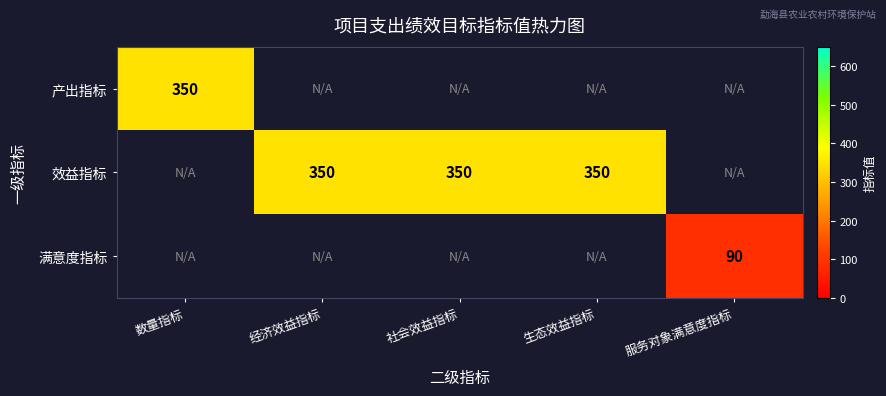

Between 数量指标 and 生态效益指标, which is larger?

生态效益指标